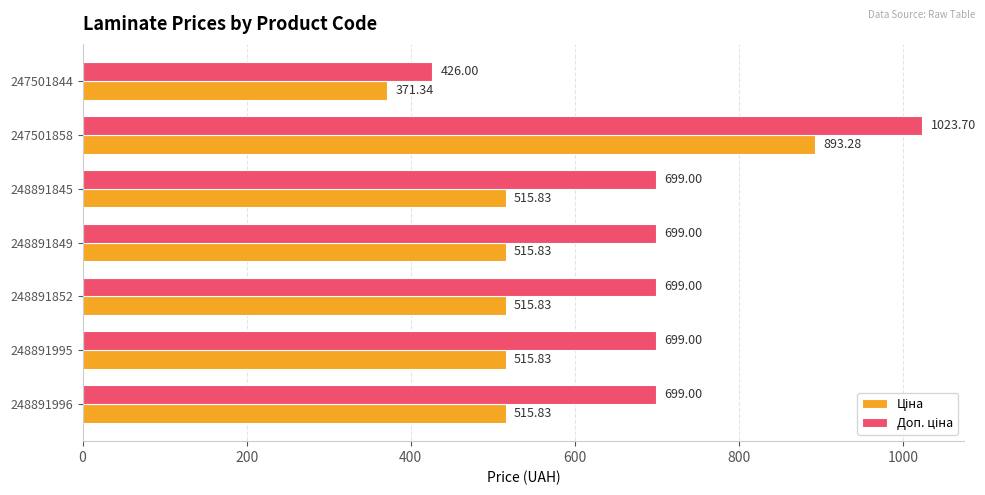

What is the total value across all series at 248891845?

1214.8